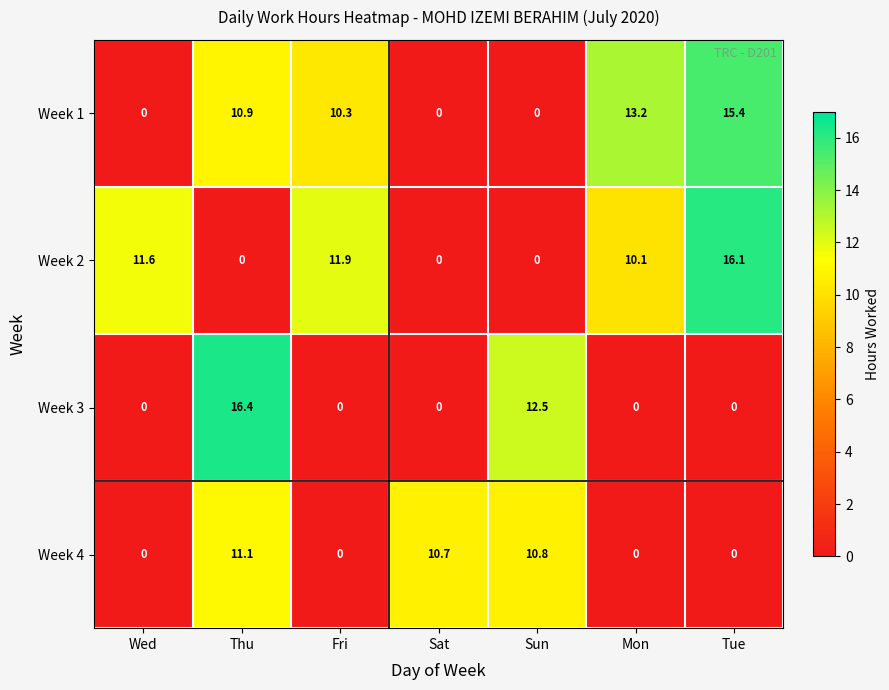

At which category is the sum across all series the highest?

Thu